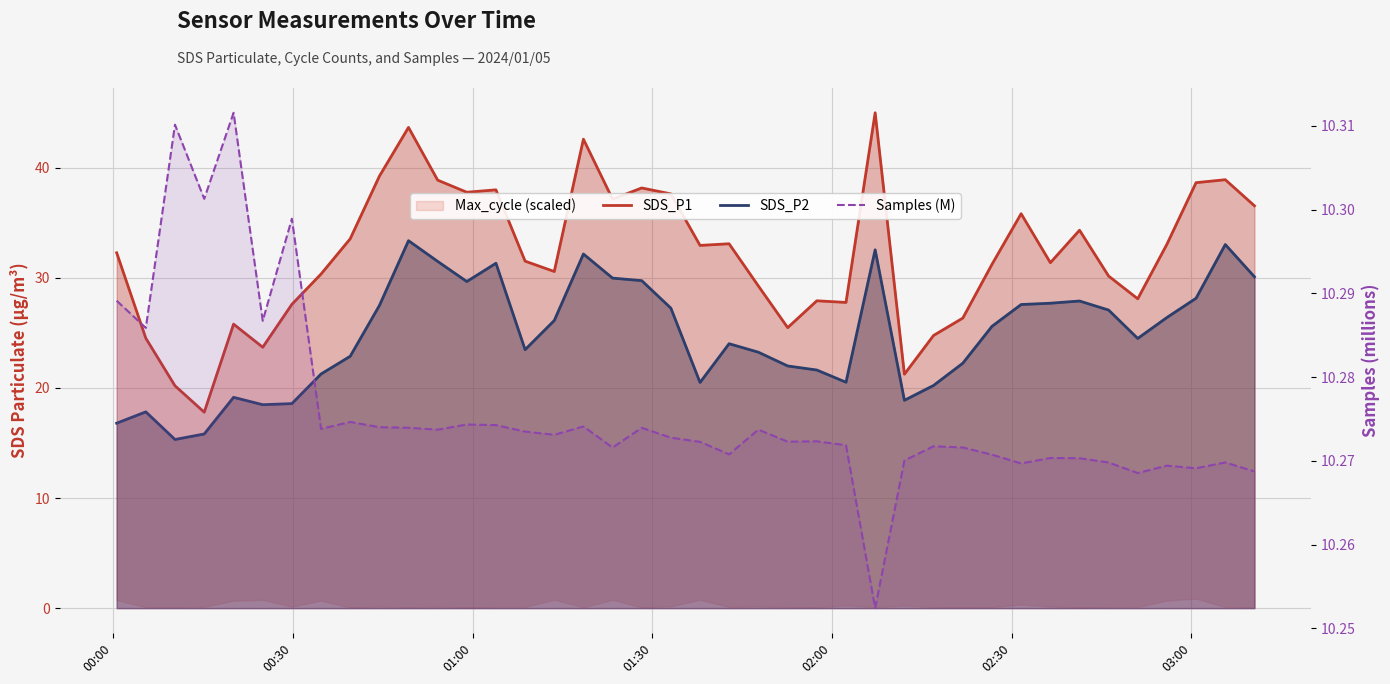

How many categories are shown in the chart?

40